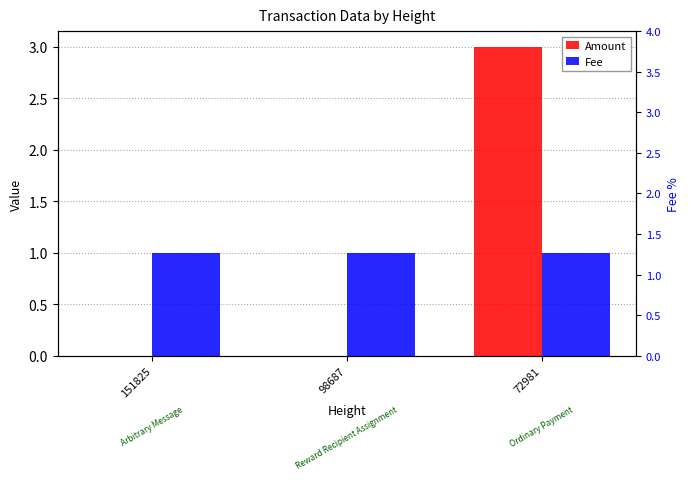

How many categories are shown in the chart?

3